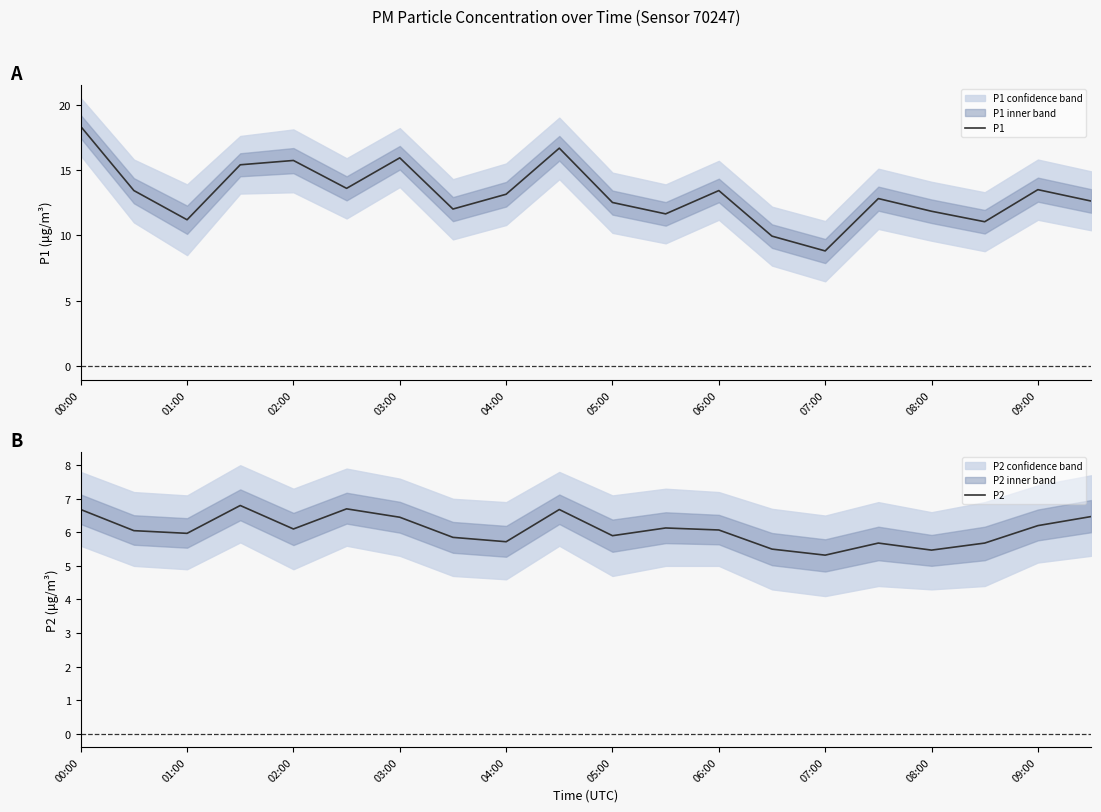

How many data points in P2 are above 6?

11